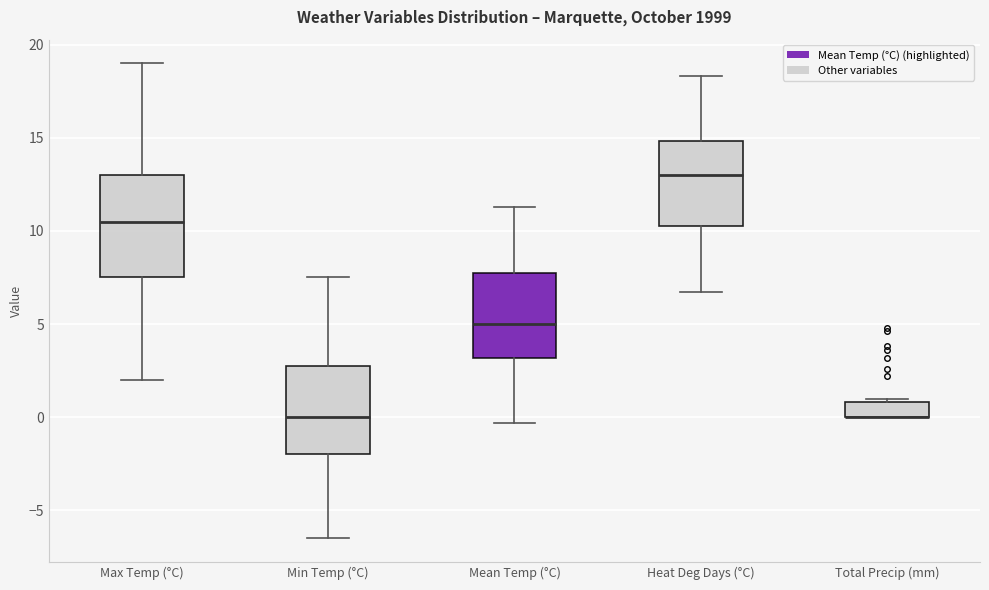

Where does the lower whisker of the box for Min Temp (°C) end on the y-axis? The values are not printed on the chart, so give them approximately, as read against the axis.

-6.5